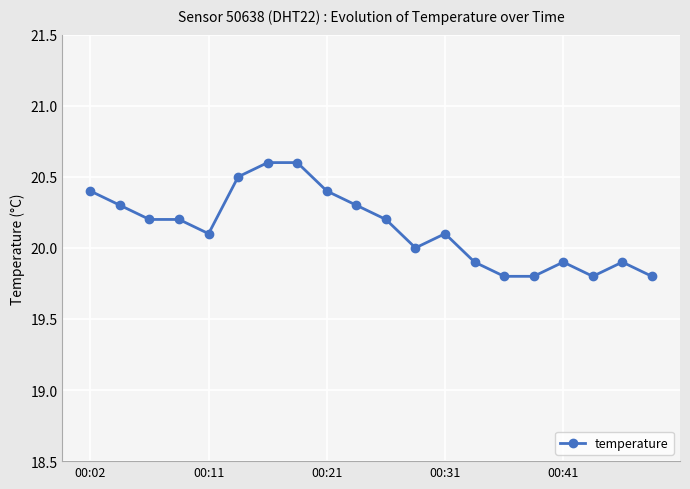

What is the sum of all values?

402.8